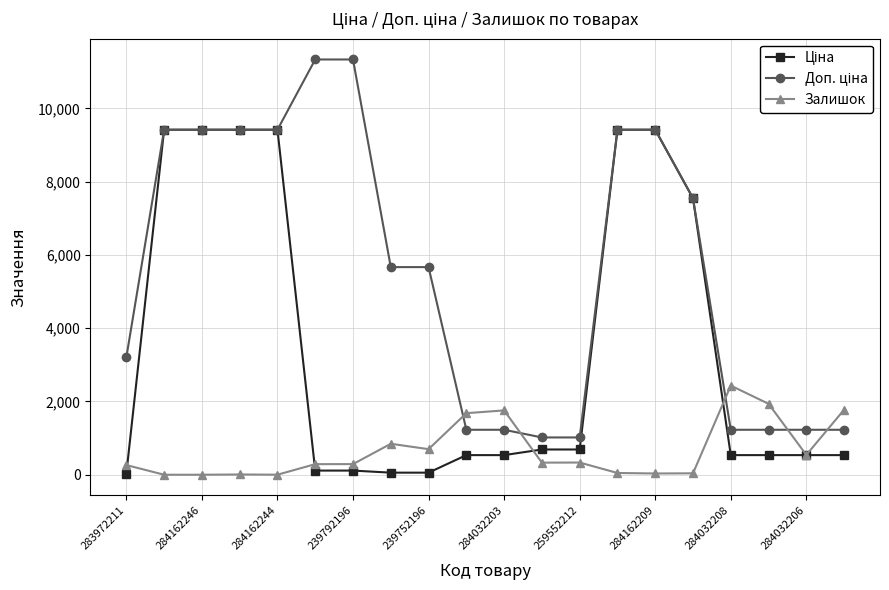

What is the value of the Залишок point at the 13th from the left?

333.0